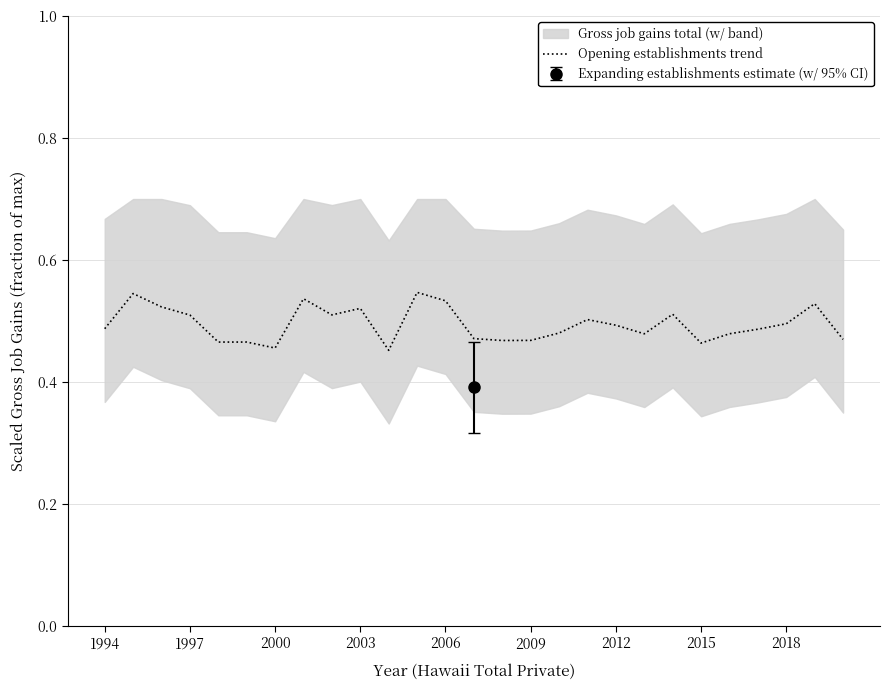

What is the value of the 9th point from the left?

0.5